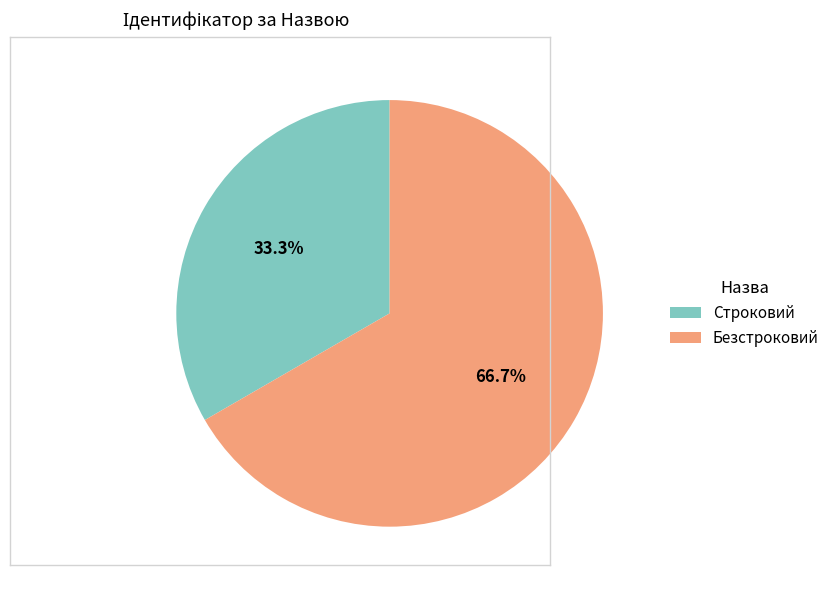

Between Строковий and Безстроковий, which is larger?

Безстроковий